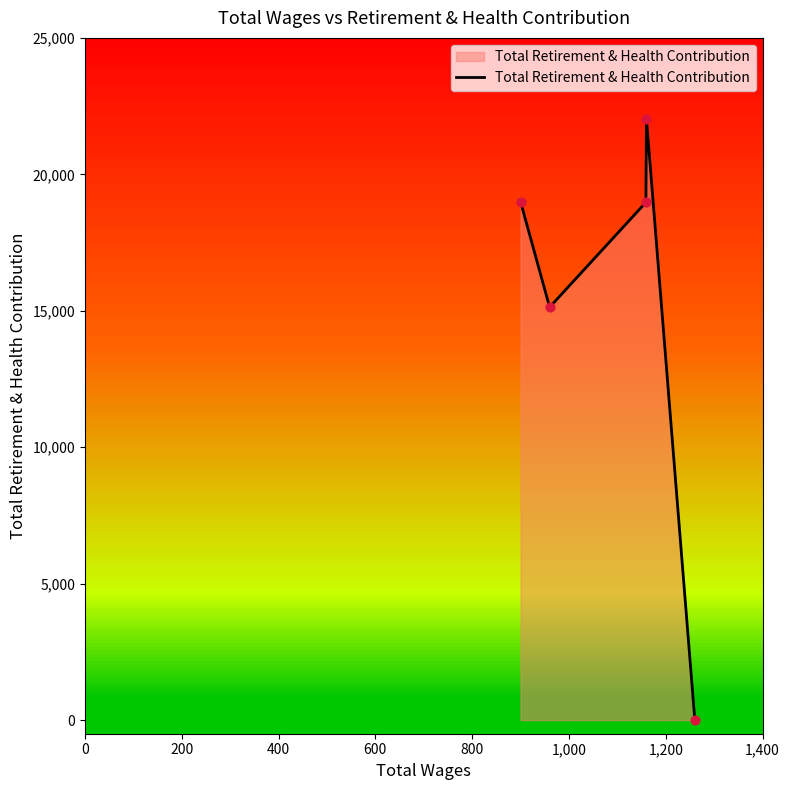

What is the change in value from 1260.0 to 960.0?

+15130